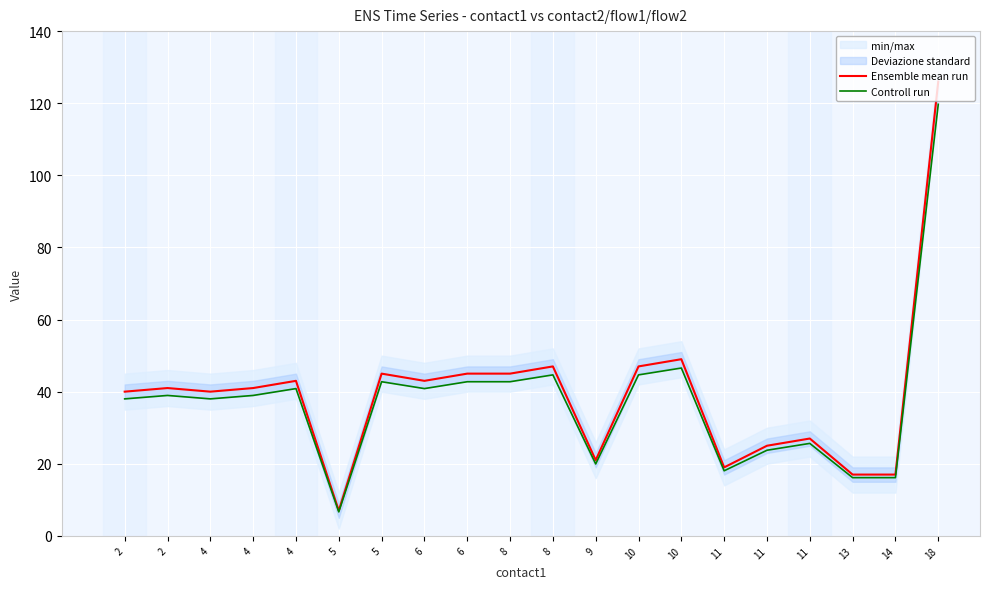

Is it true that Ensemble mean run equals 27.0 at 11?

True